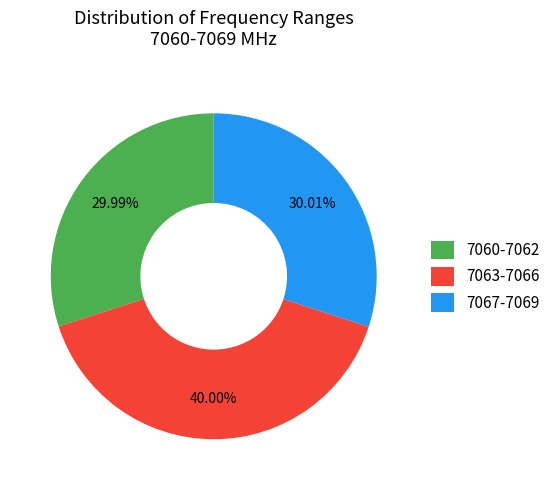

How many segments does this pie chart have?

3